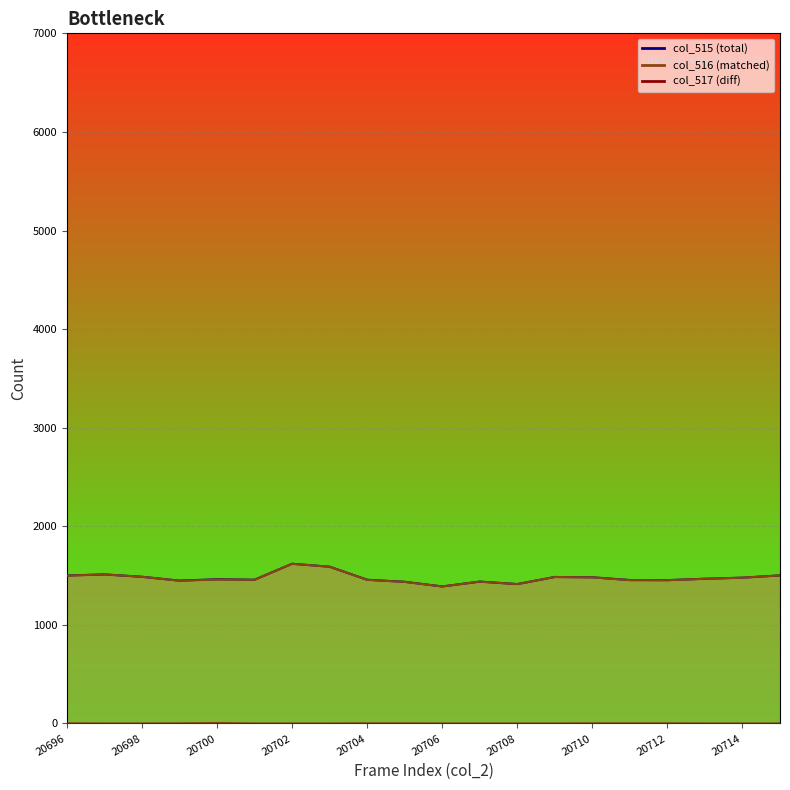

True or false: col_515 line has a value of 1990 at 20708.

False